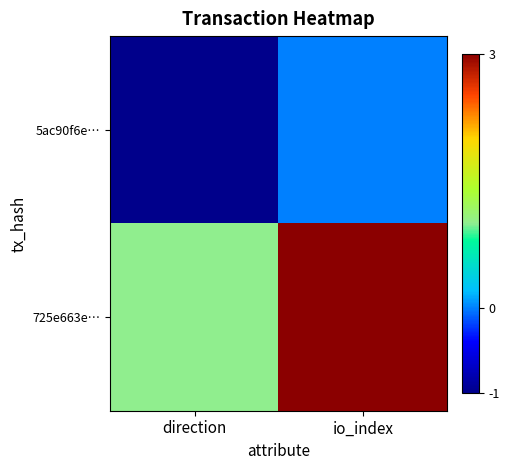

What is the smallest value displayed?

-1